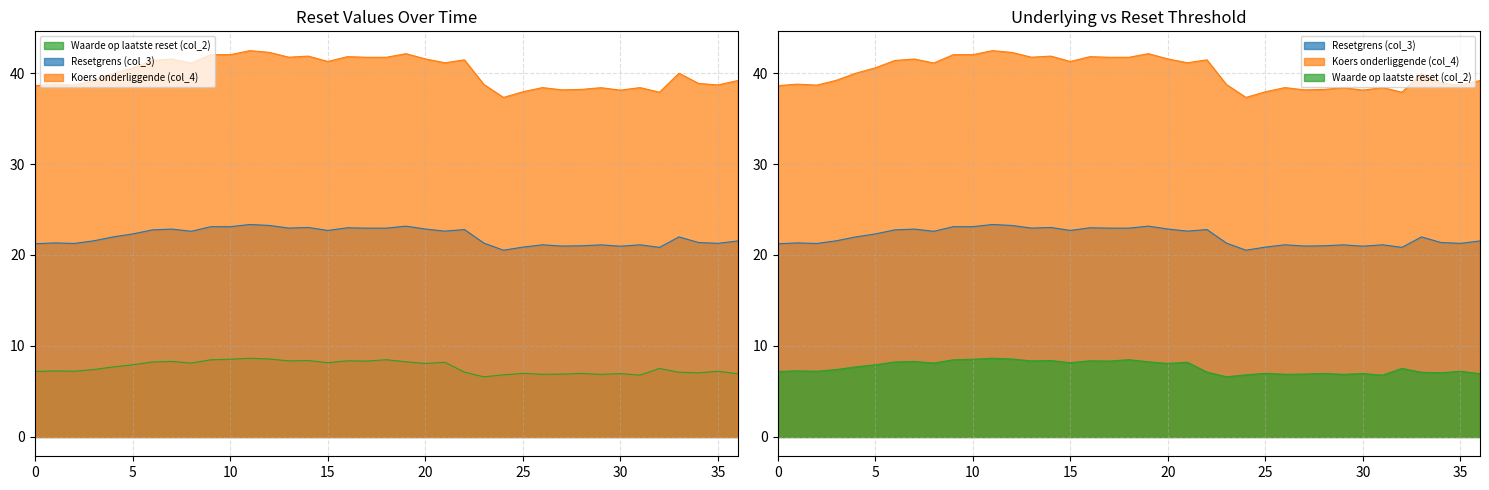

True or false: Waarde op laatste reset (col_2) has more than 2 points higher than both neighbors.

True